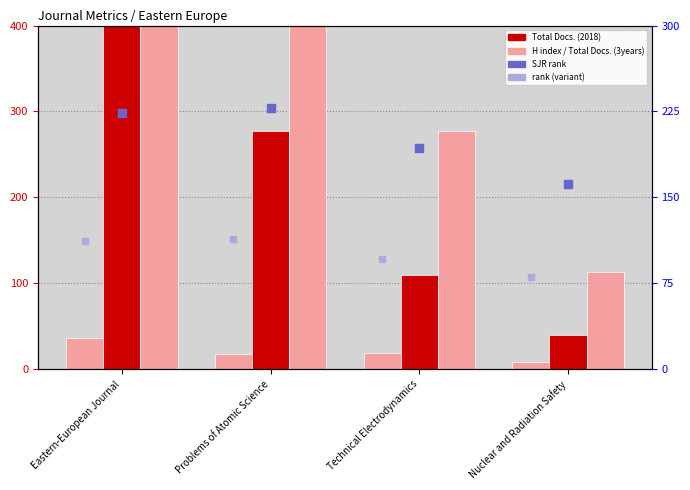

Which series has the largest Y range (max minus min)?

Total Docs. (3years)